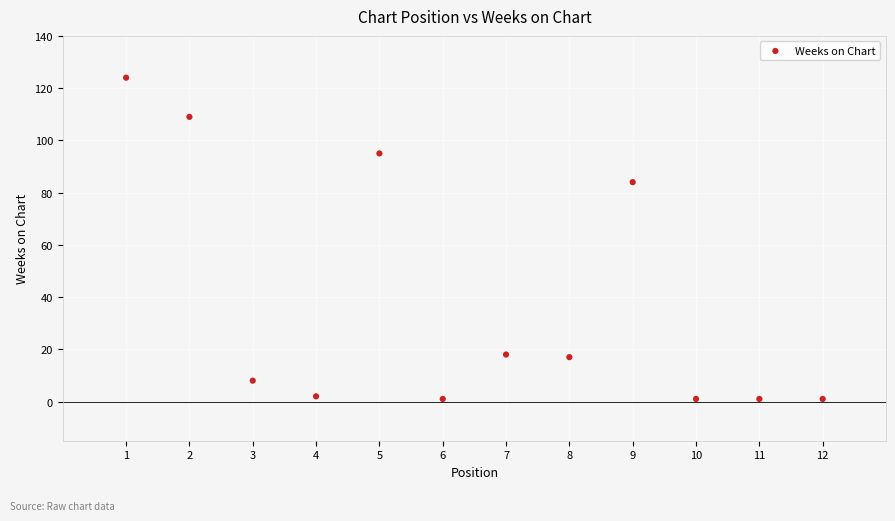

What Y value in the scatter plot is closest to 62?

84